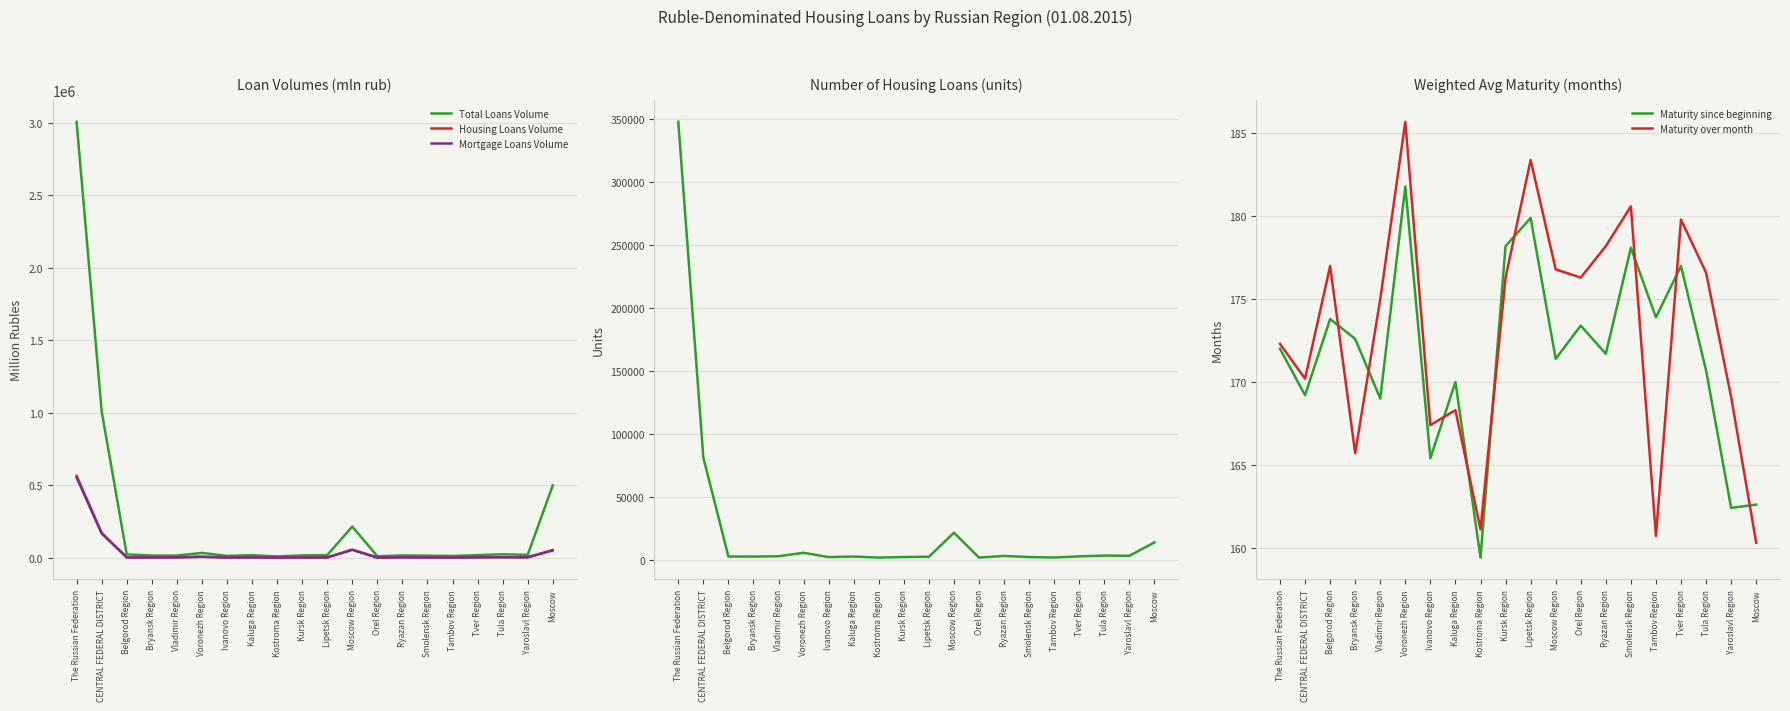

What is the label of the 18th point from the right?

Belgorod Region